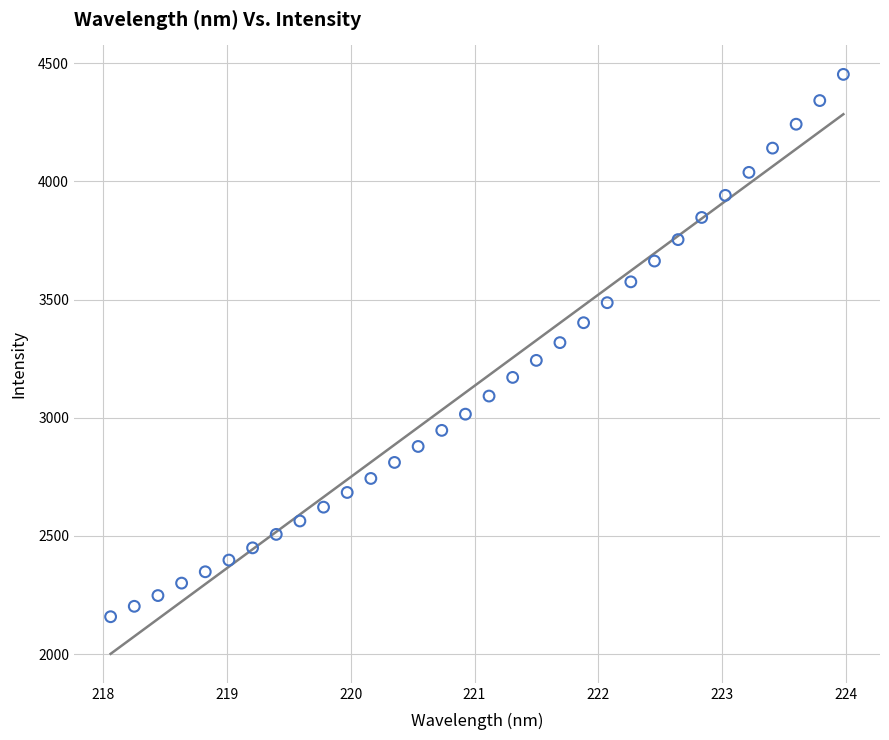

What is the range of X values (max minus min)?

5.9